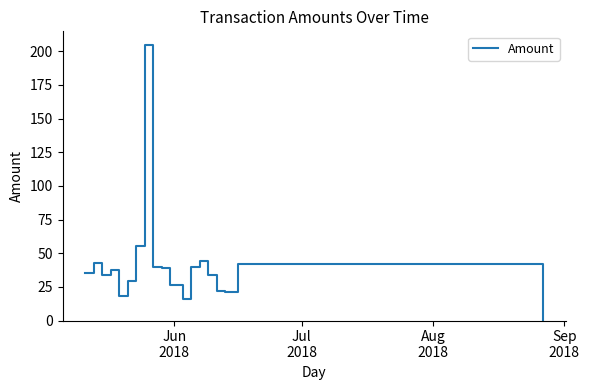

What is the difference between the maximum and minimum values?

204.6